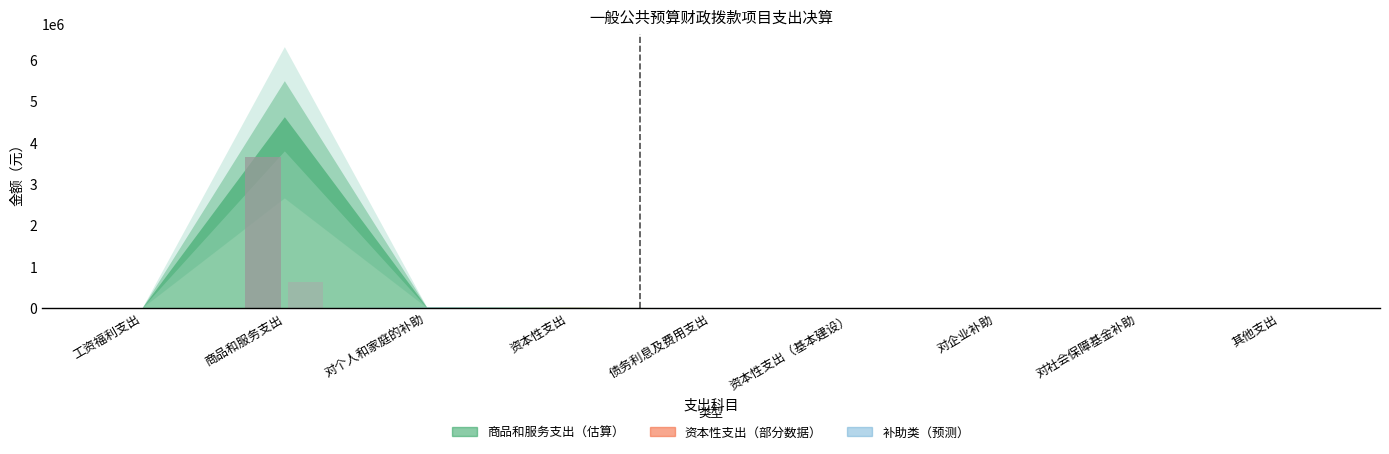

How many series are shown in this chart?

2